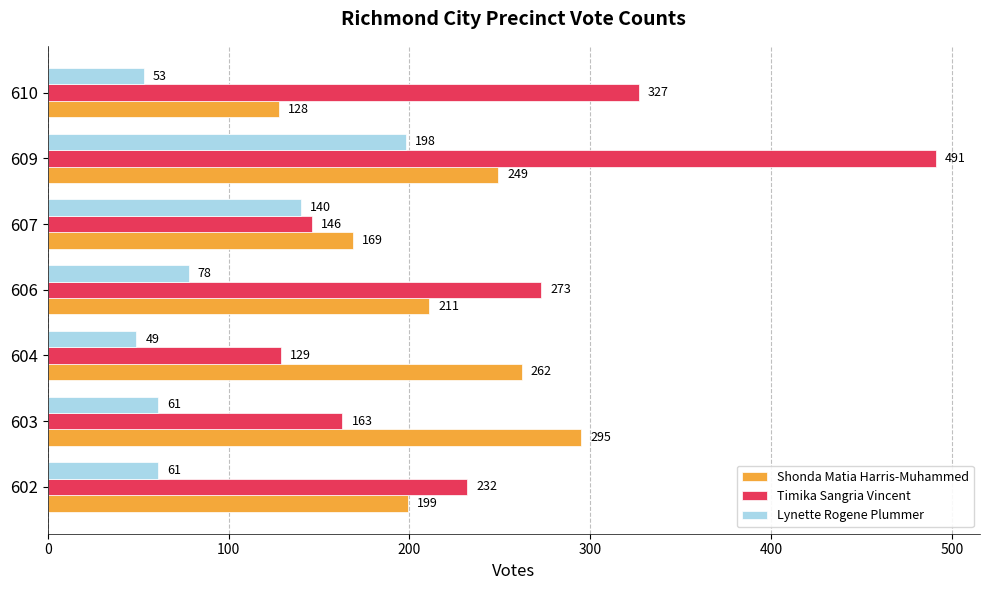

The value of Shonda Matia Harris-Muhammed at 606 is 353. True or false?

False